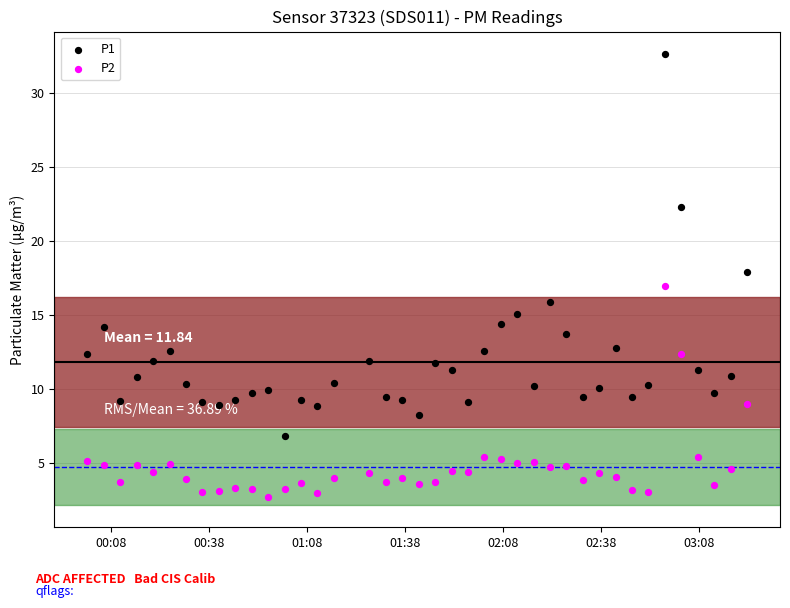

Which series reaches the maximum Y coordinate?

P1